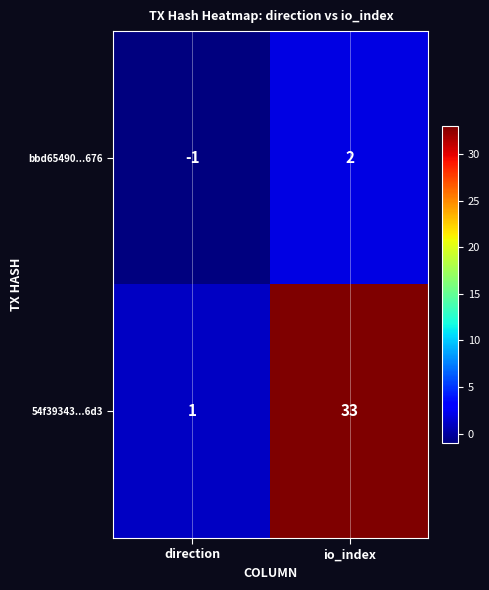

What is the maximum value shown in the chart?

33